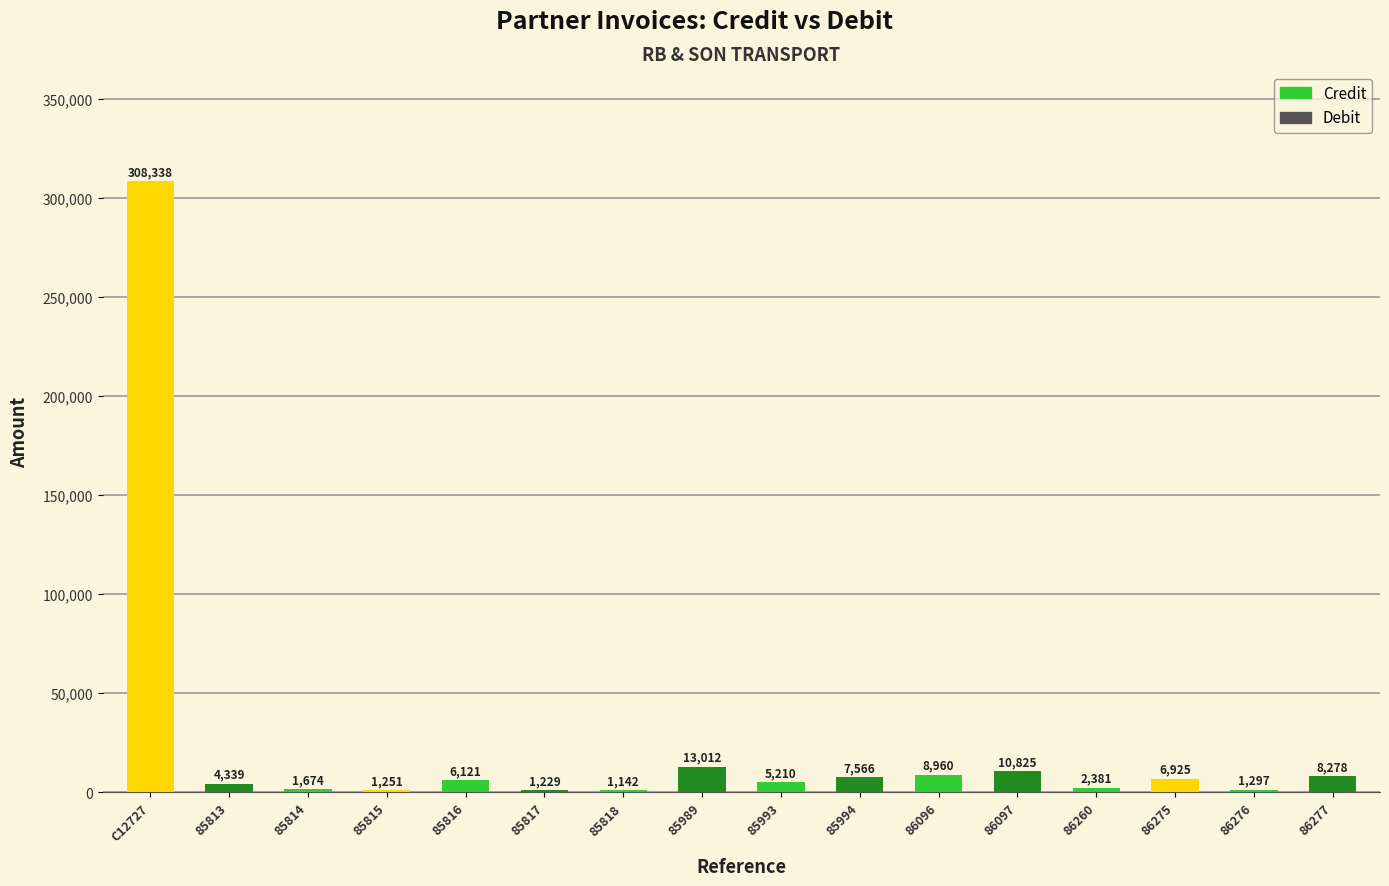

What is the value of the Credit bar at the 8th from the left?

13011.6